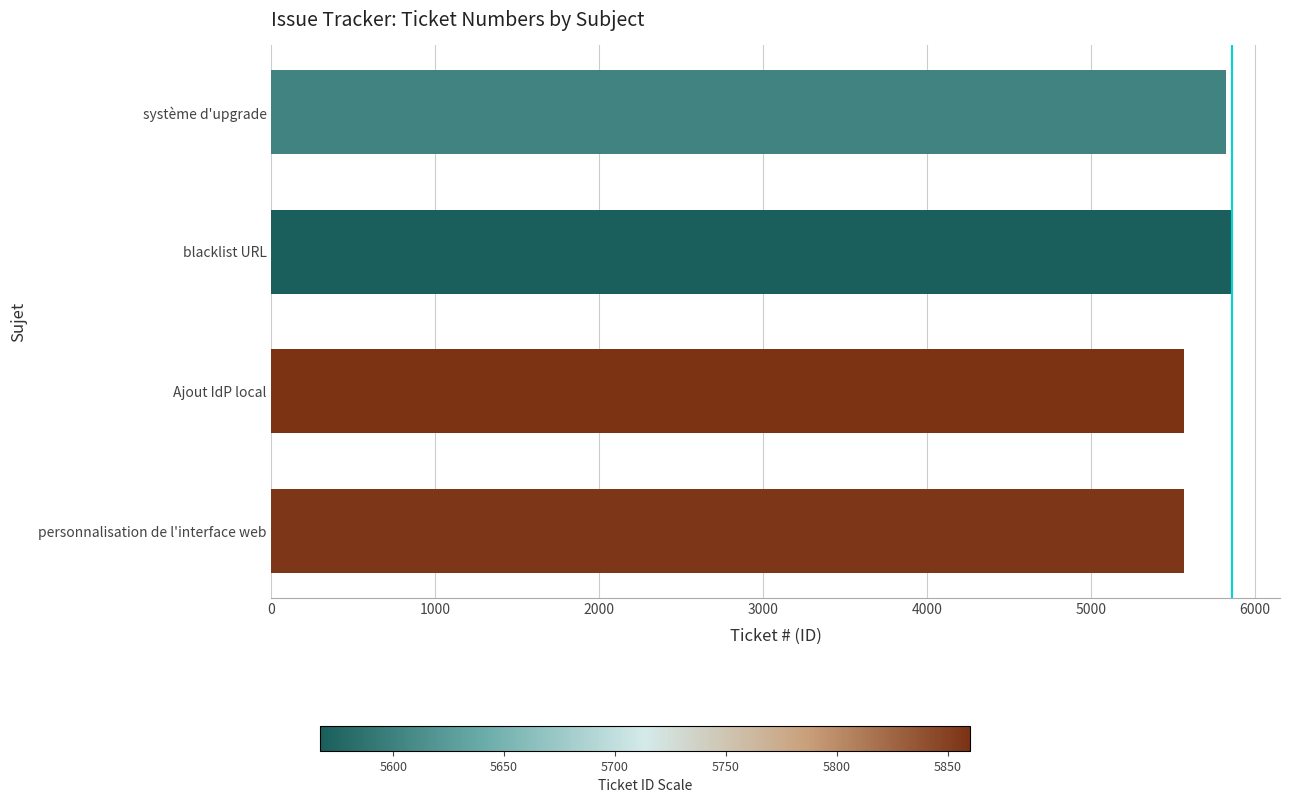

The chart shows a value of 1903 at personnalisation de l'interface web. True or false?

False